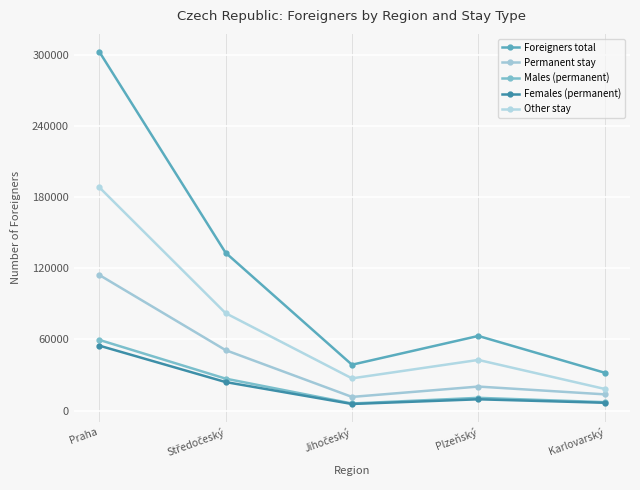

What is the maximum value for Foreigners total?

303053